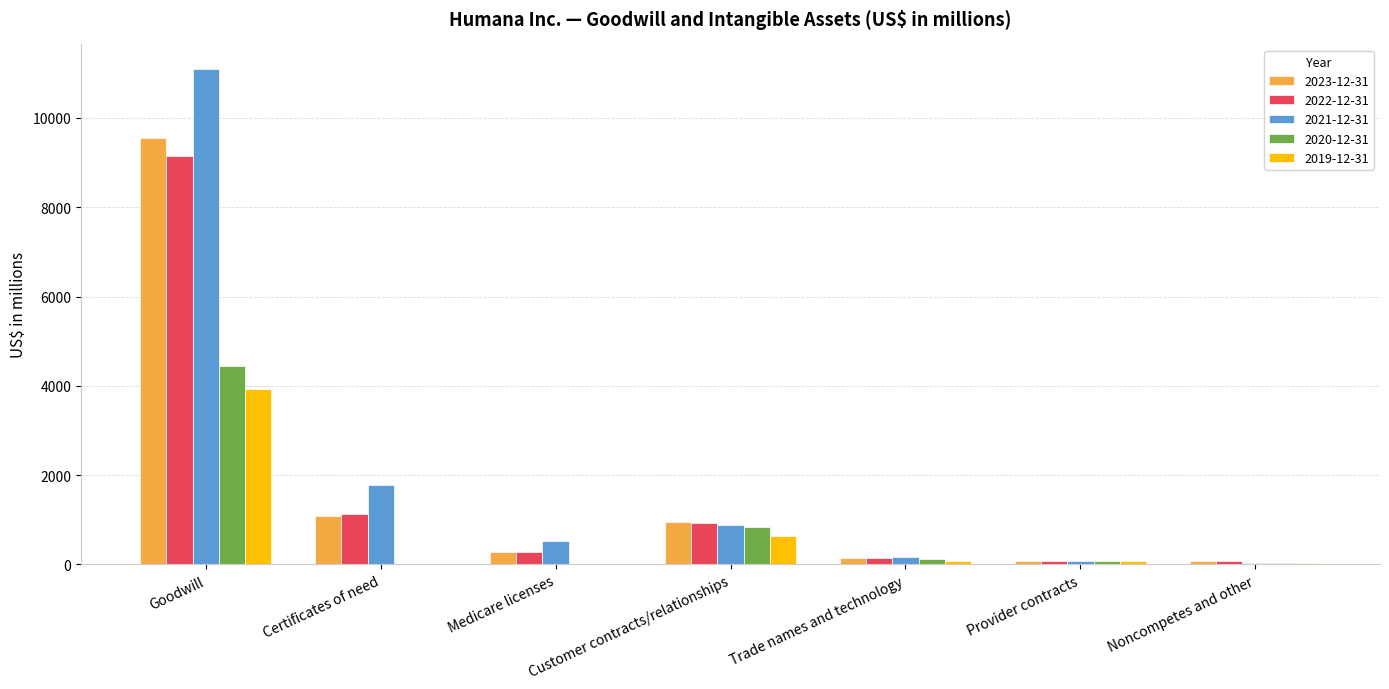

Which series changed the most between Customer contracts/relationships and Noncompetes and other?

2023-12-31